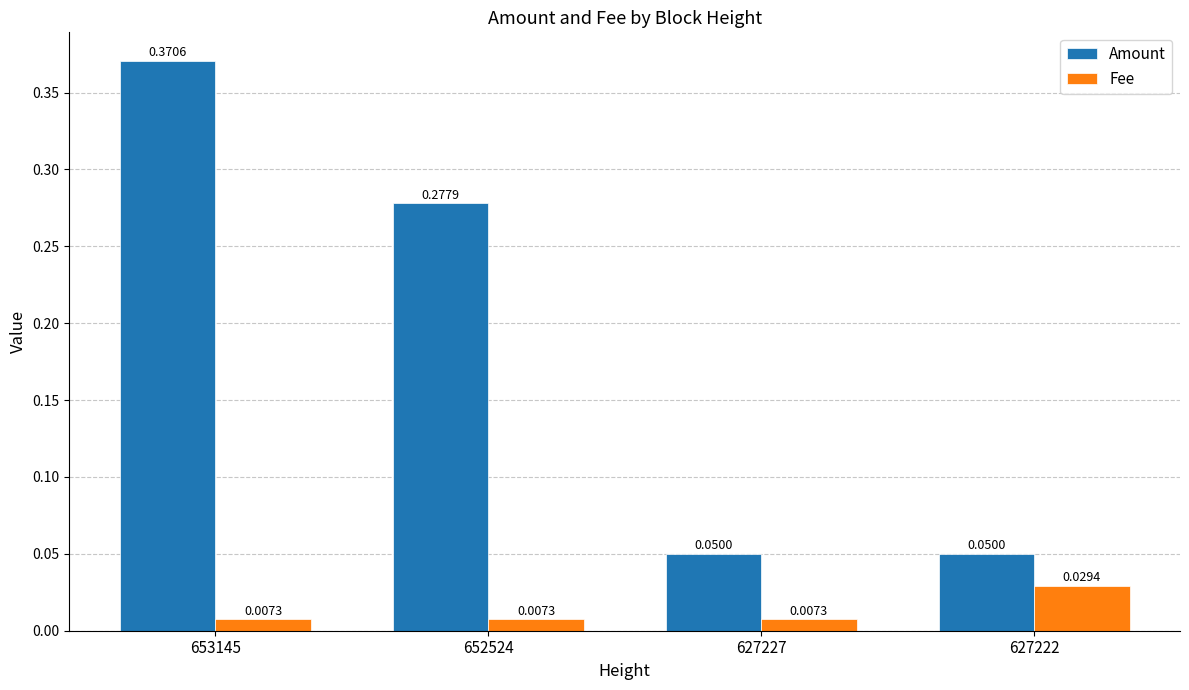

At which category is the sum across all series the highest?

653145